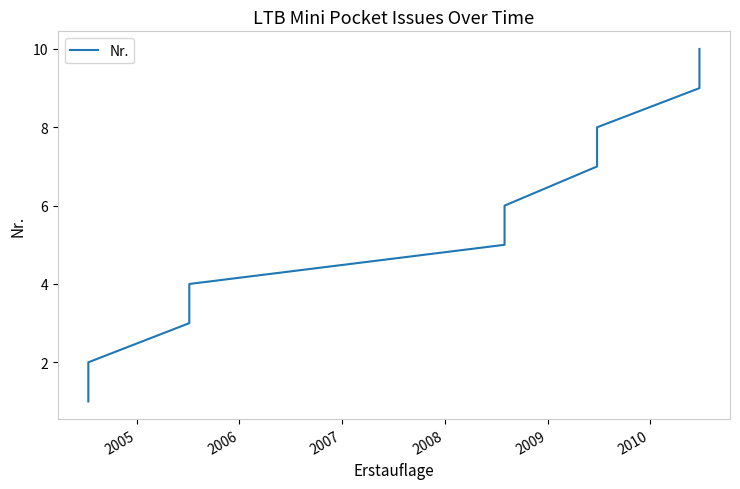

How many values are between 3 and 8?

6